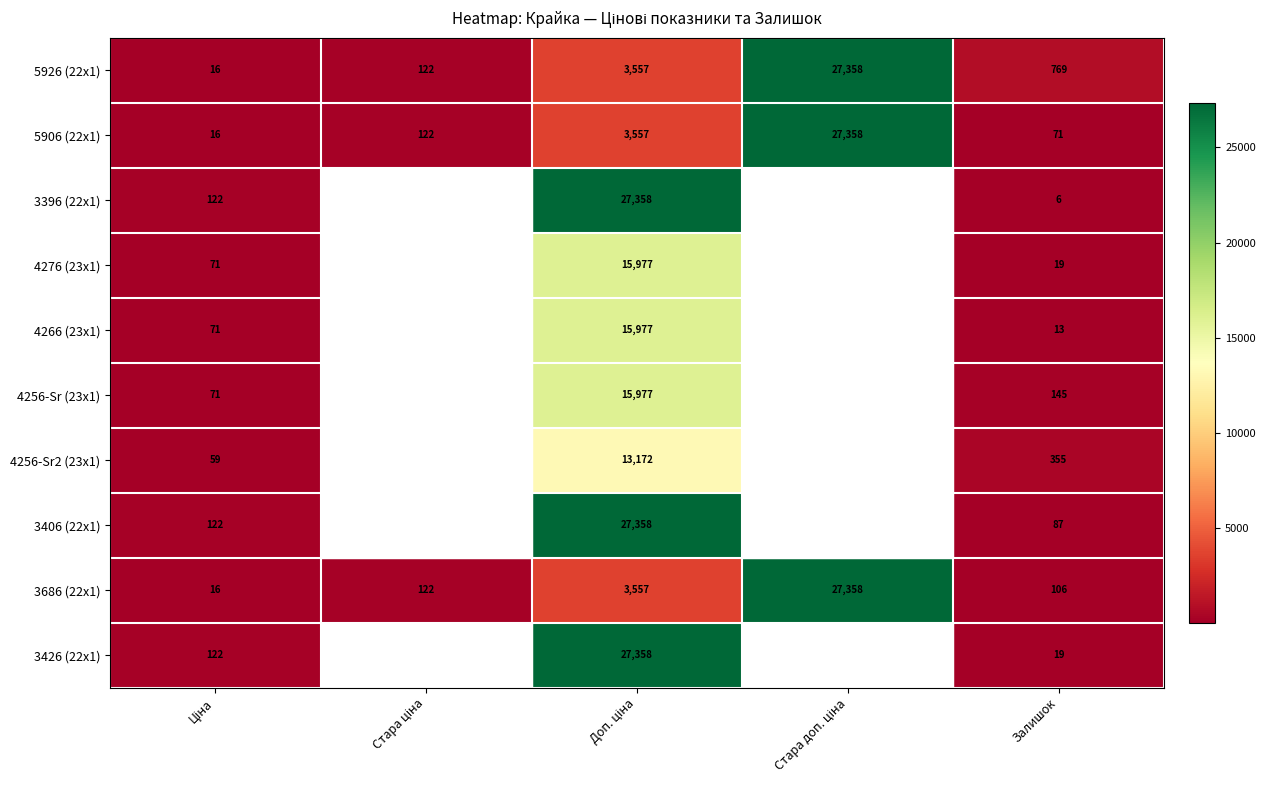

What is the highest value of the 5906 (22x1) series?

27358